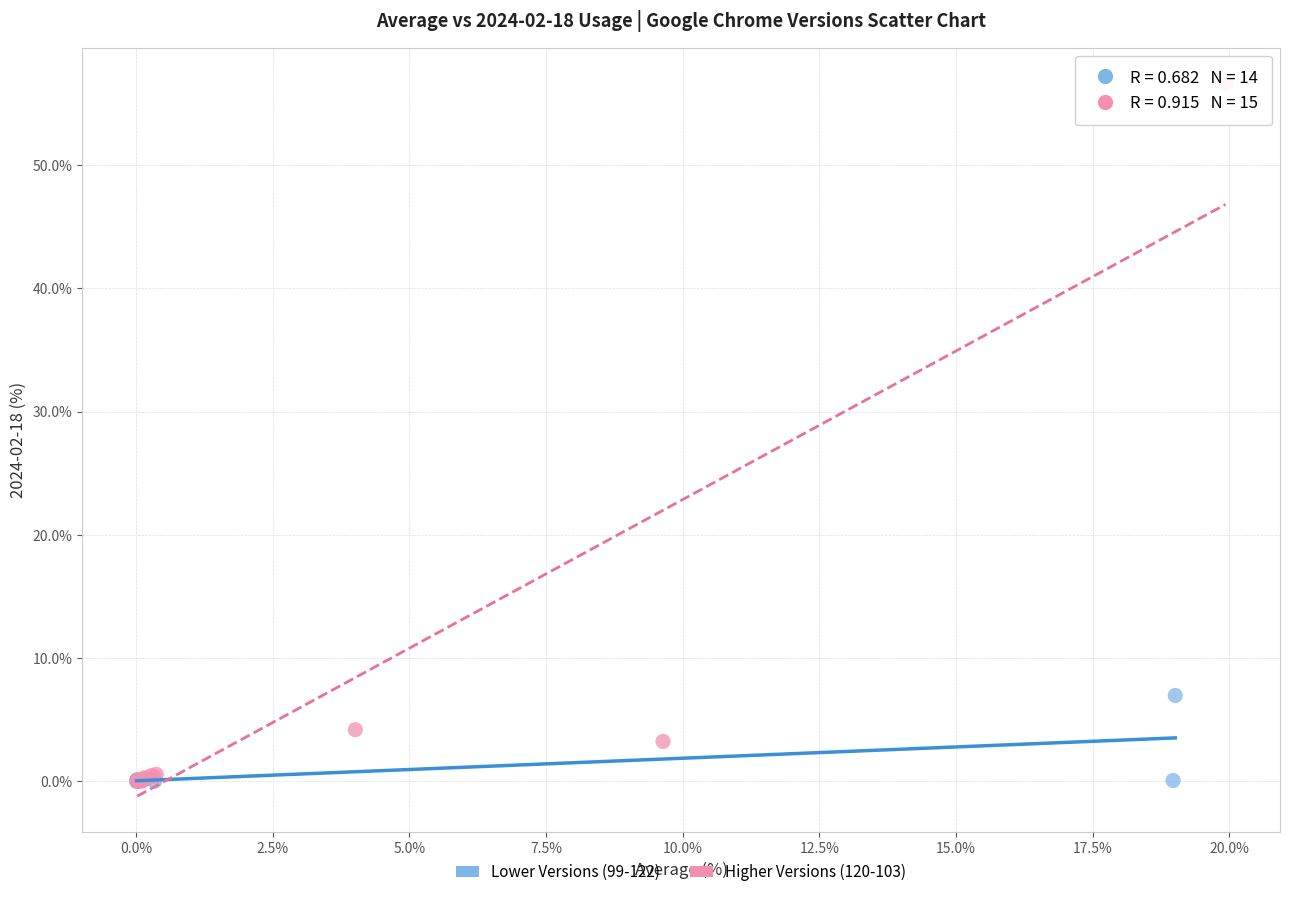

Which series contains the highest Y value?

Higher Versions (120-103)